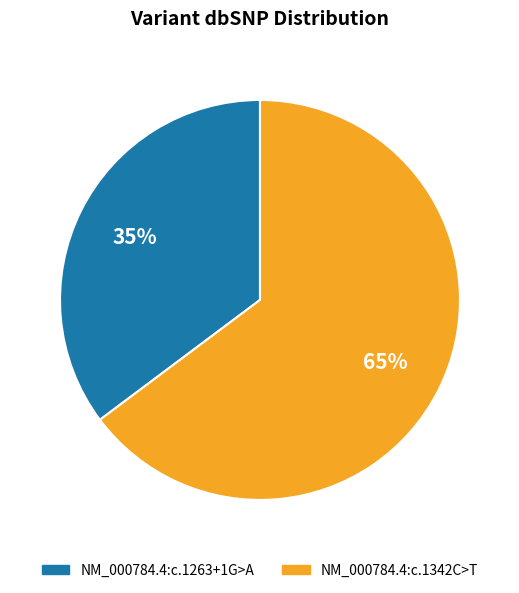

To the nearest percent, what is the difference between the largest and smallest slice percentages?

30%